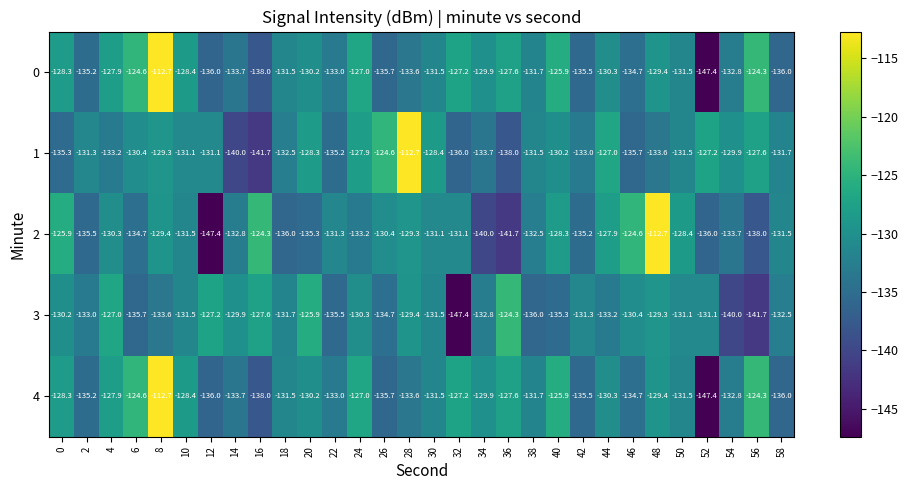

How many categories are shown in the chart?

30